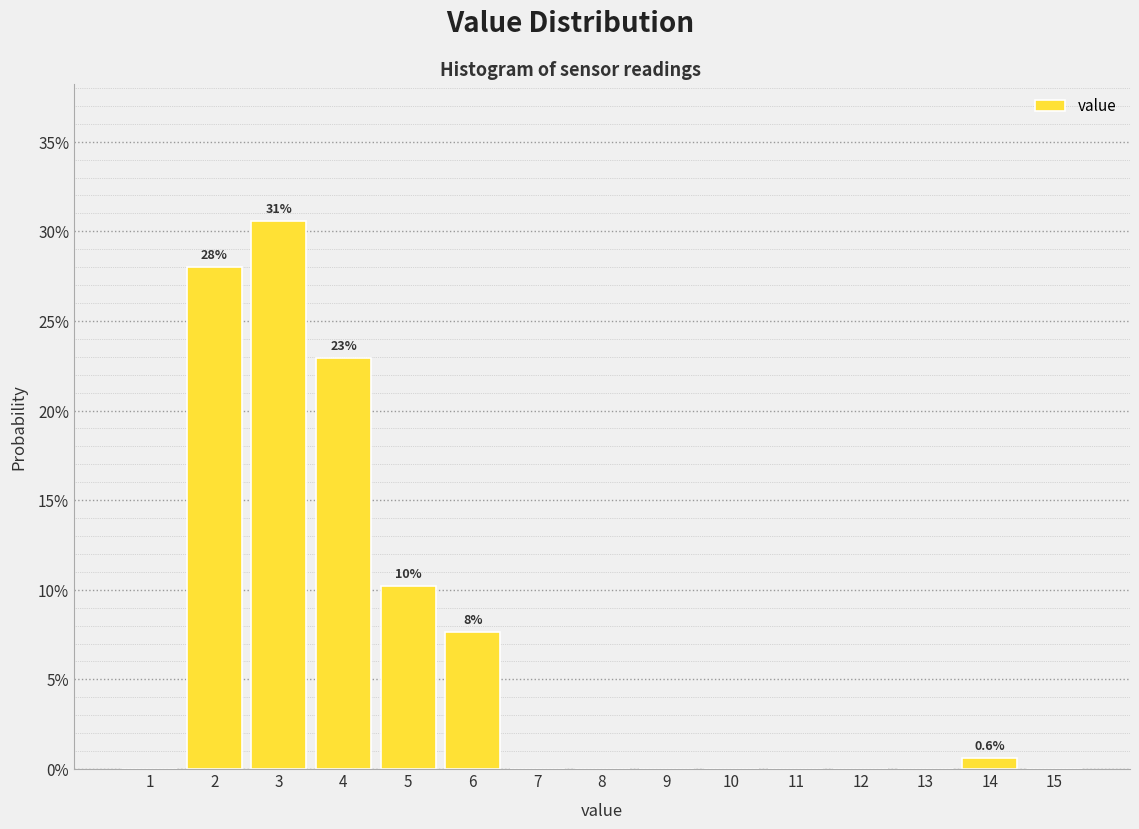

Are the bars horizontal?

No